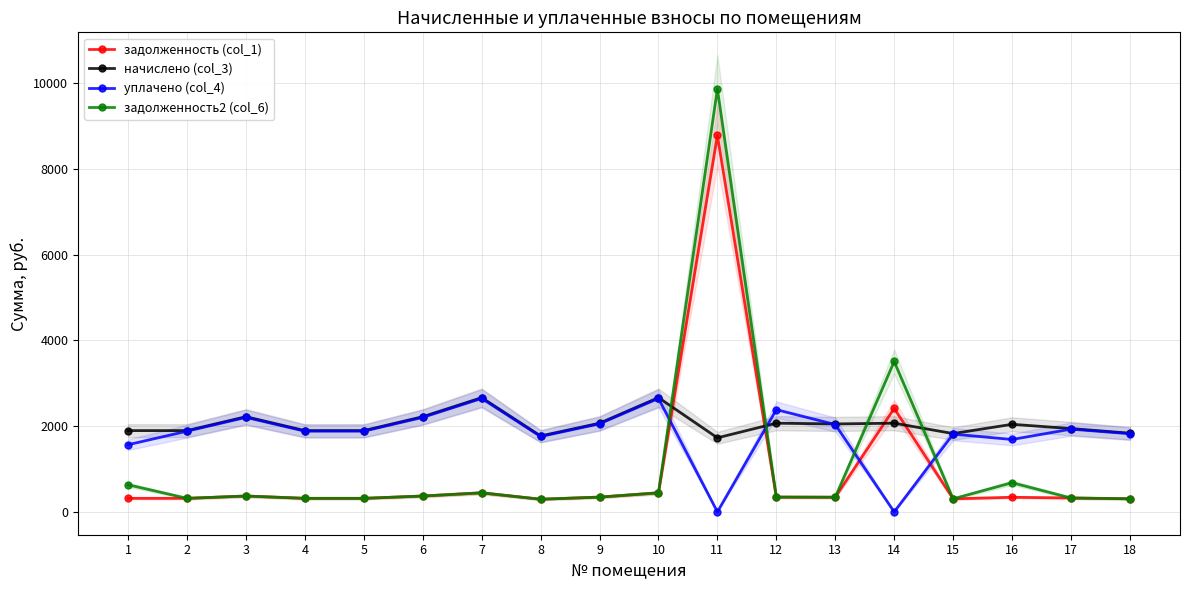

Does the chart display data point markers on the line(s)?

Yes